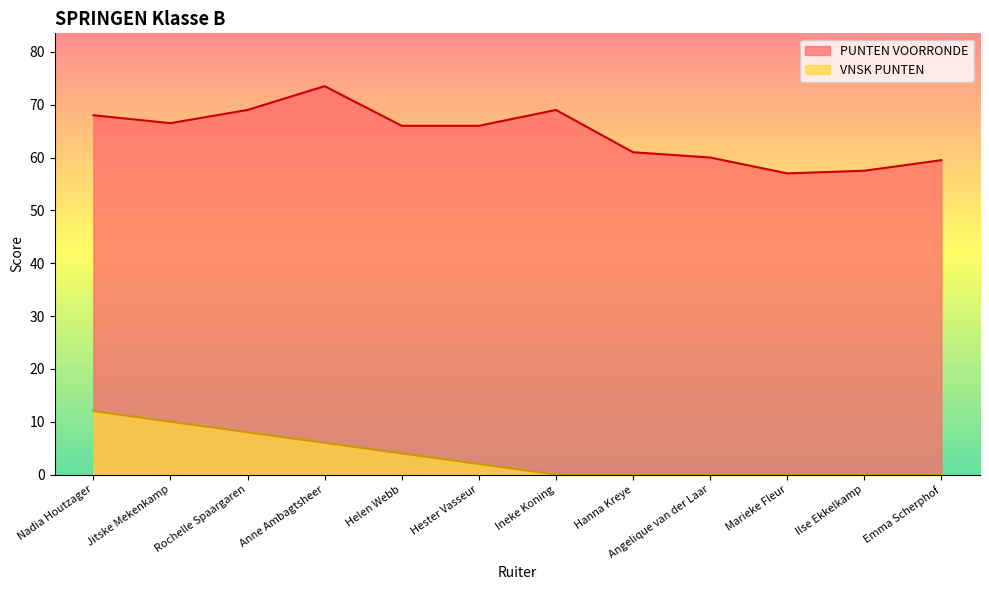

At Marieke Fleur, list the series in order from largest to smallest.

PUNTEN VOORRONDE, VNSK PUNTEN